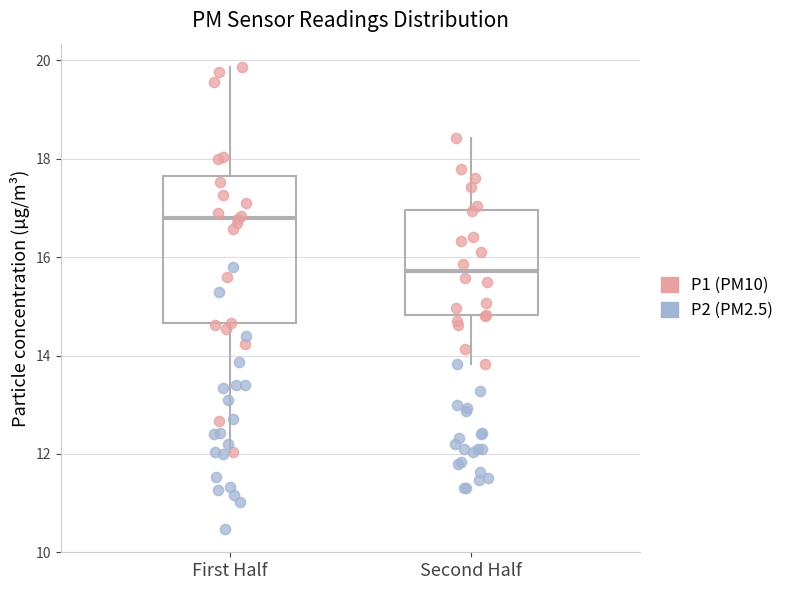

Comparing the boxes themselves (not the whiskers), which one is the tallest?

First Half